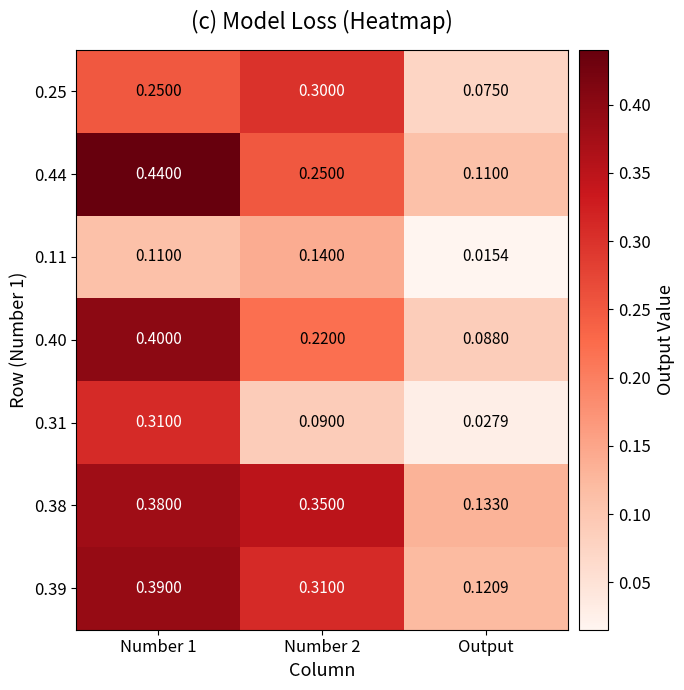

Where is 0.38 nearest to the value 0?

Output